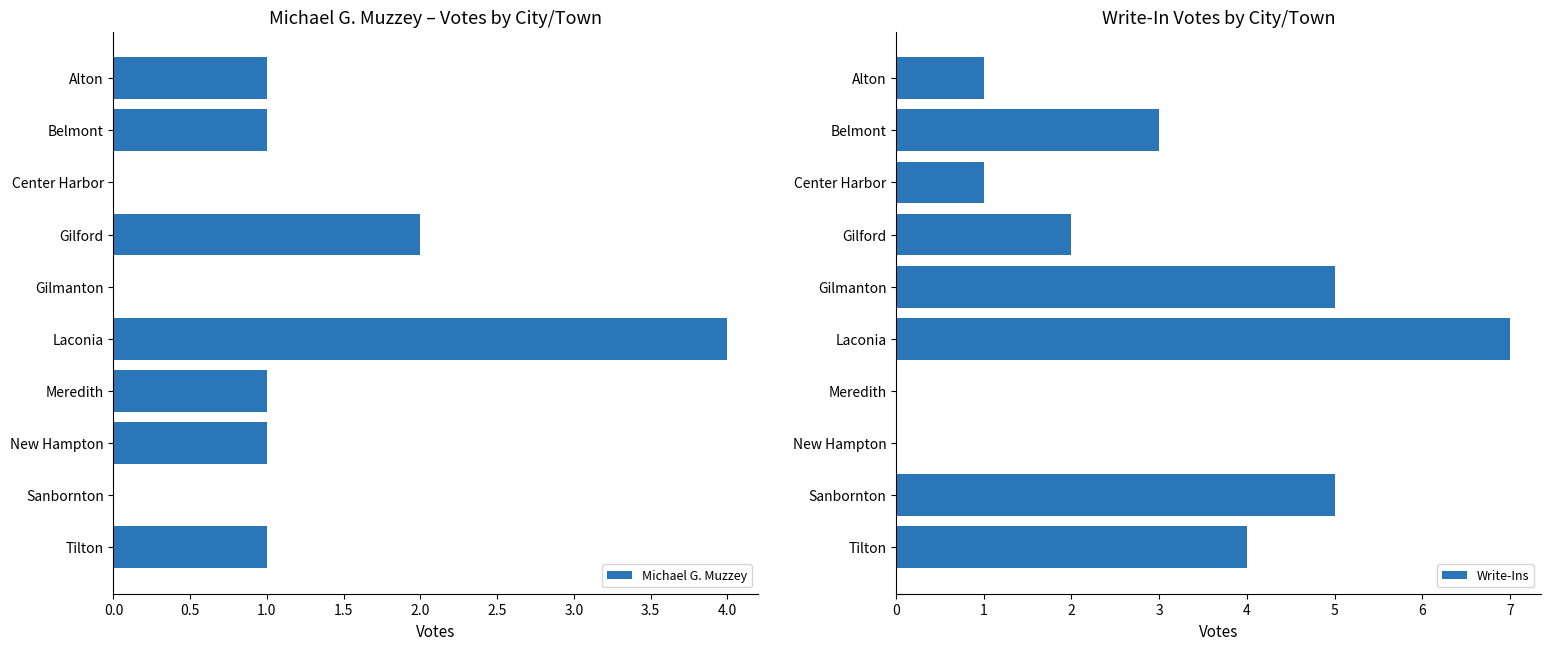

How many bars are there in total?

20